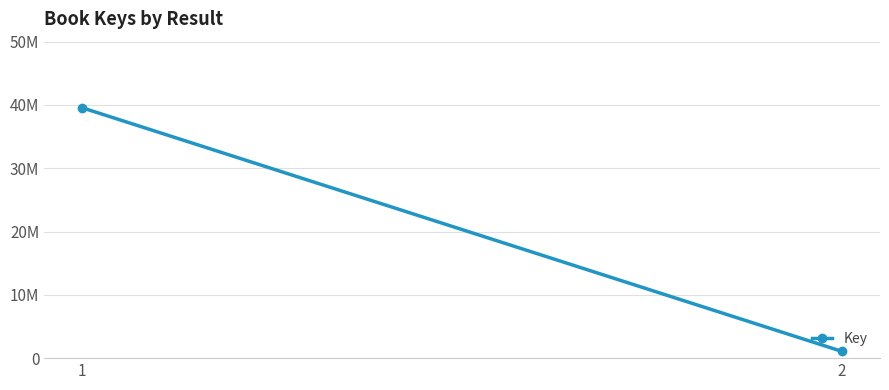

What is the ratio of the value at 1 to the value at 2?

37.2